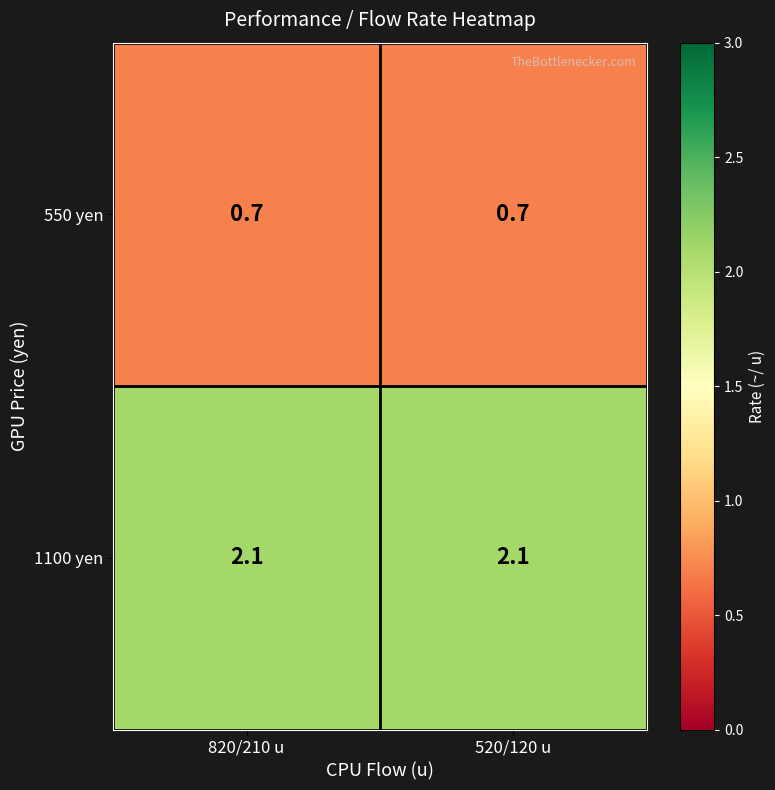

What is the spread (max minus min) of values at 520/120 u?

1.4